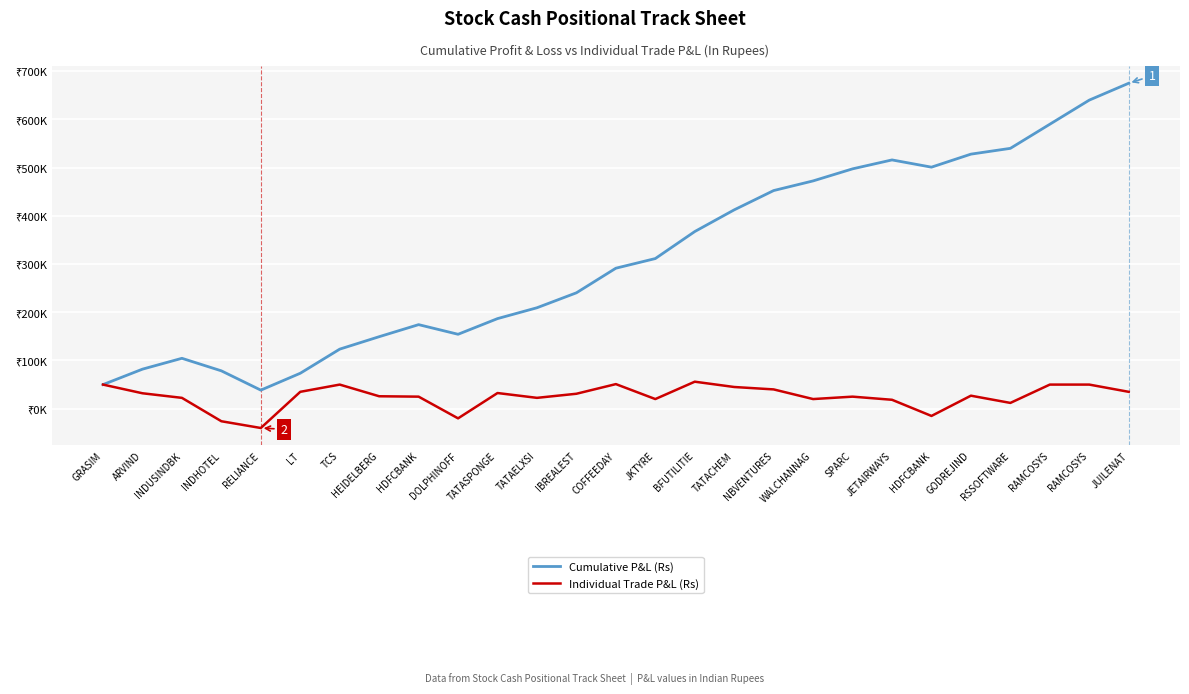

What are all the series names shown in the legend?

Cumulative P&L (Rs), Individual Trade P&L (Rs)